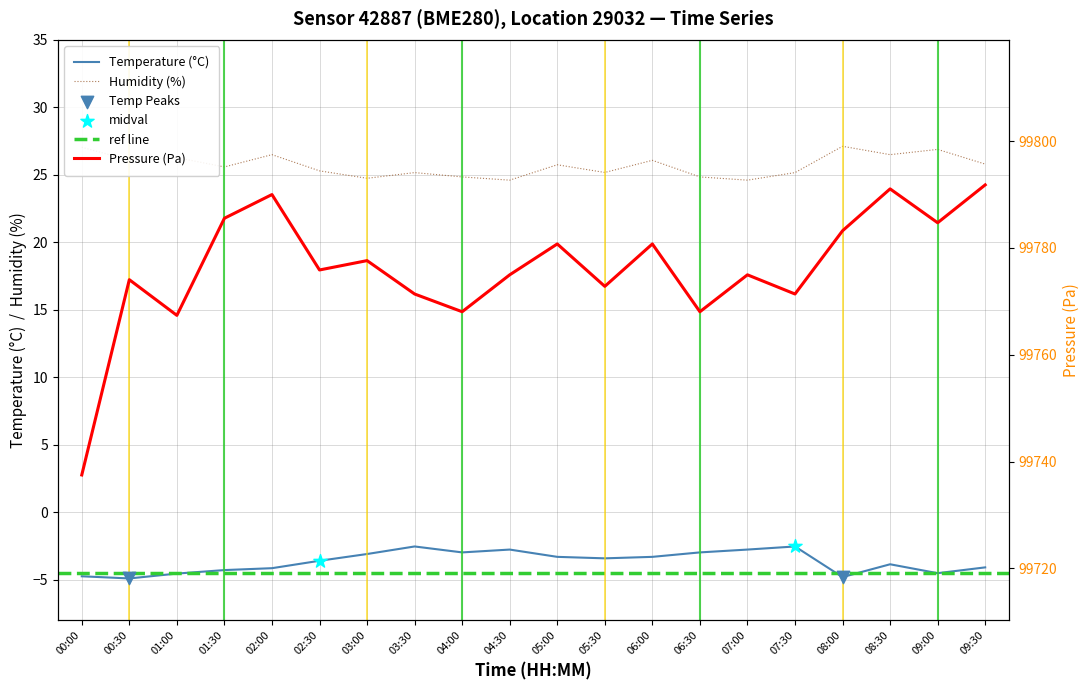

What is the total value across all series at 08:30?

99813.7